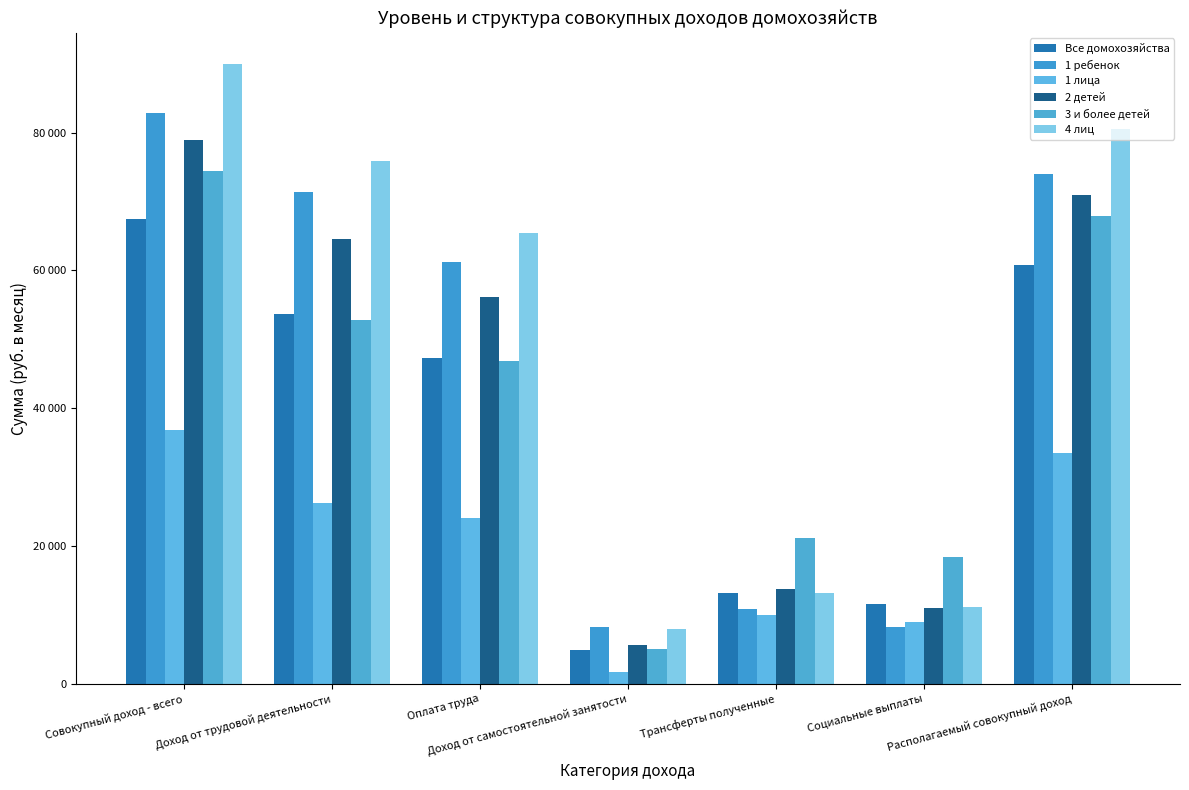

Are the bars horizontal?

No